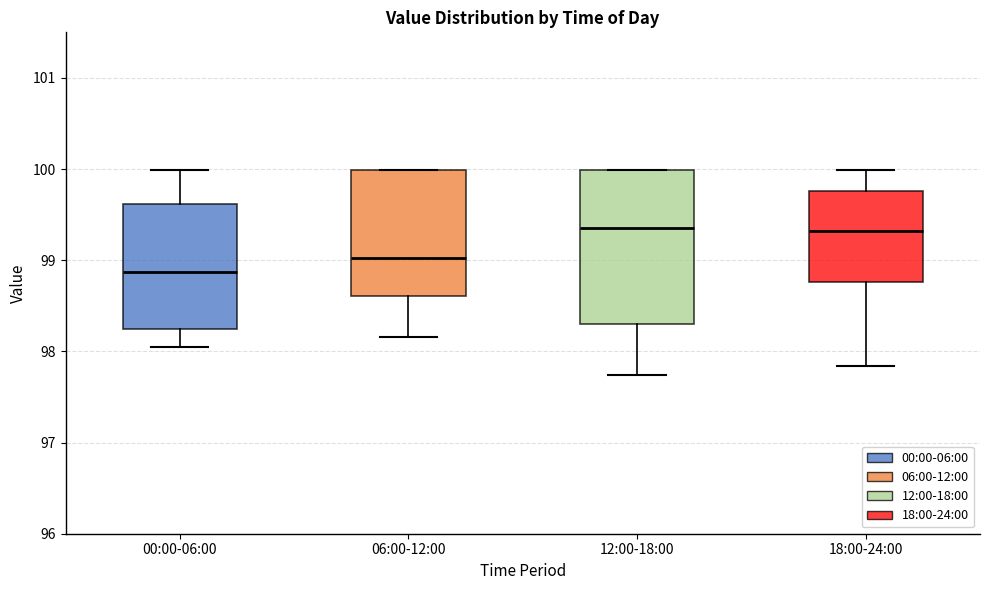

Reading left to right, read every box against the y-axis: the position of its median line, the range the box covers, and the ends of its whiskers. The values are not printed on the chart, so give them approximately, as read against the axis.

00:00-06:00: median 98.9, box 98.3 to 99.6, whiskers 98.1 to 100.0
06:00-12:00: median 99.0, box 98.6 to 100.0, whiskers 98.2 to 100.0
12:00-18:00: median 99.4, box 98.3 to 100.0, whiskers 97.7 to 100.0
18:00-24:00: median 99.3, box 98.8 to 99.8, whiskers 97.8 to 100.0